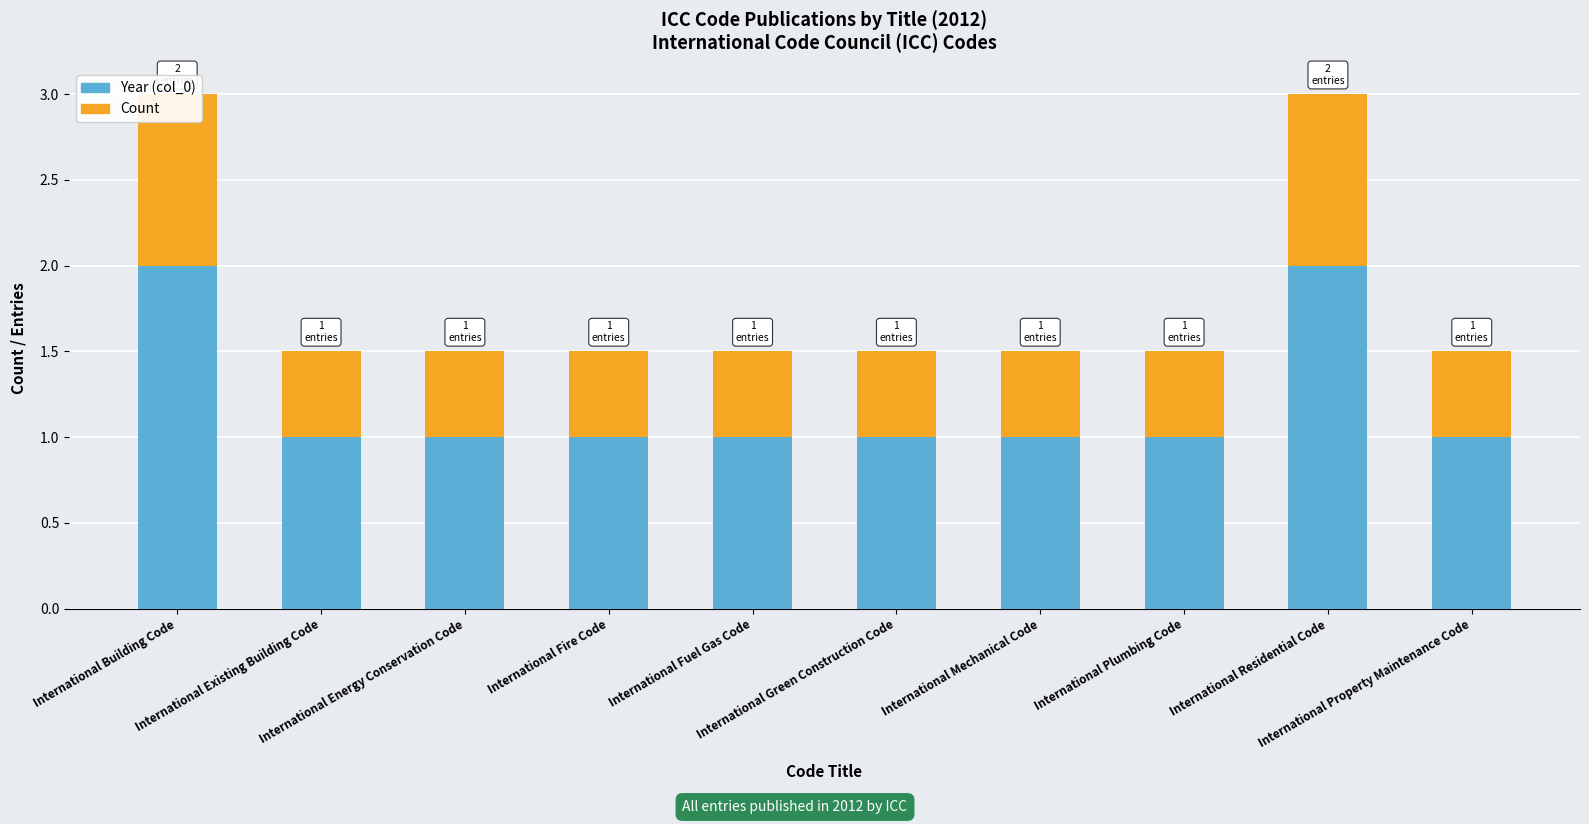

Which category has the lowest value across all series?

International Existing Building Code